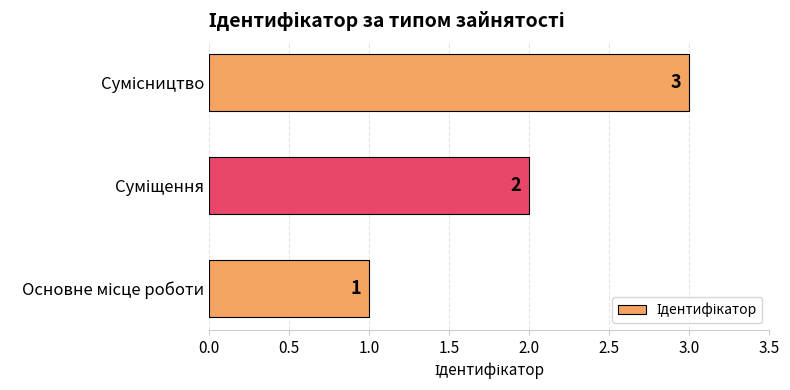

What is the sum of all values?

6